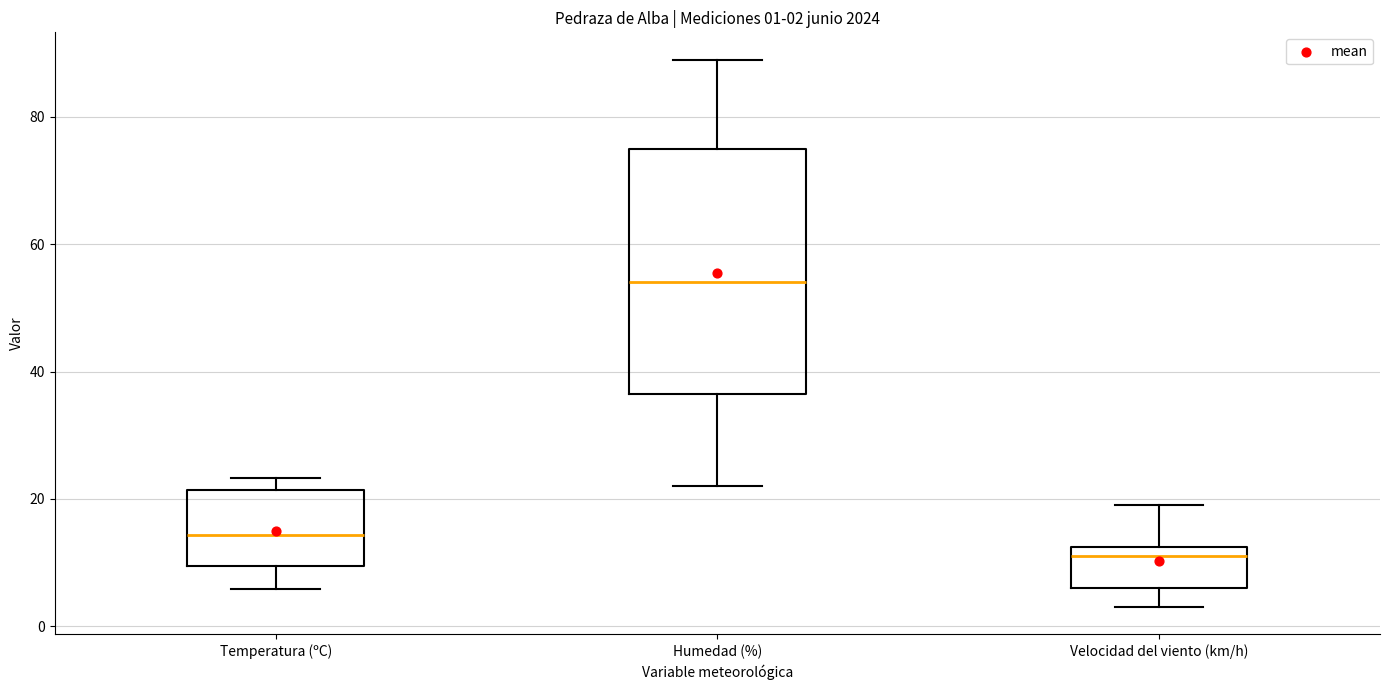

Comparing the boxes themselves (not the whiskers), which one is the tallest?

Humedad (%)